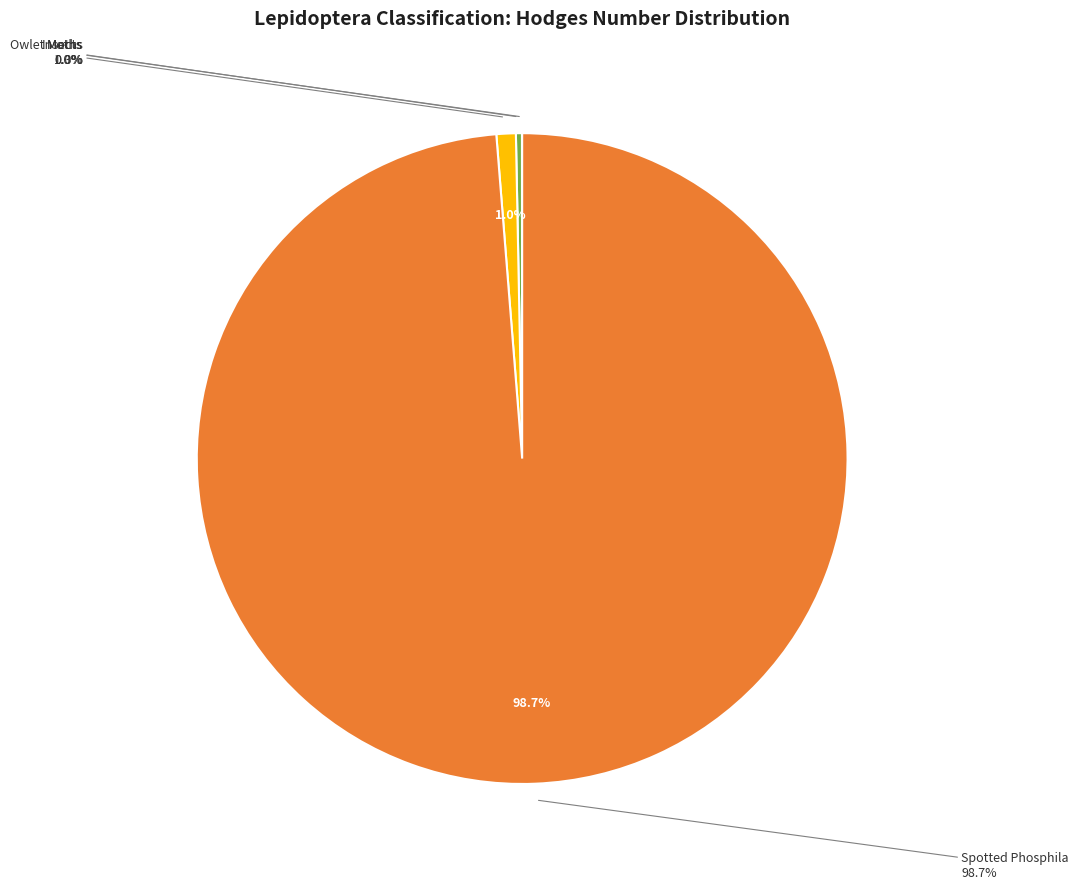

What is the change in value from Owlet Moths to Spotted Phosphila?

+9525.5